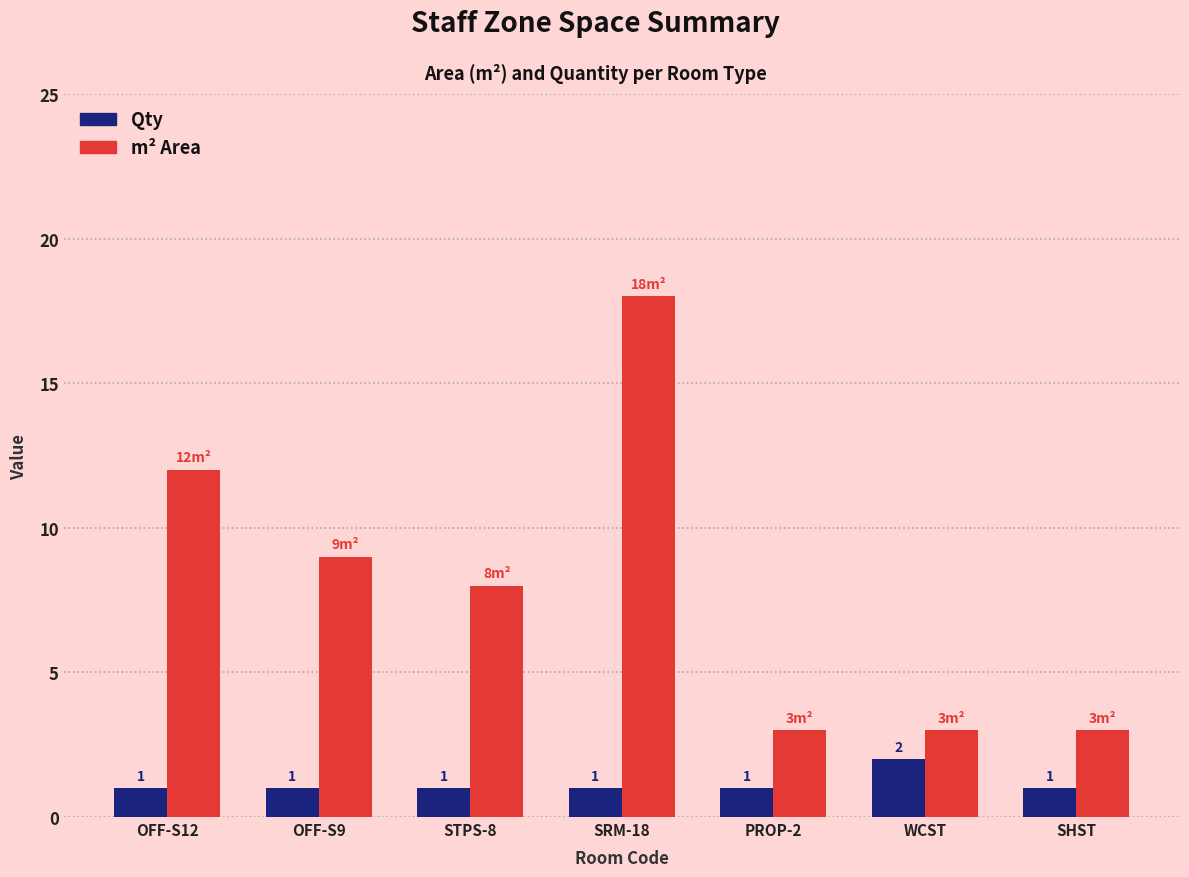

What is the total value across all series at OFF-S12?

13